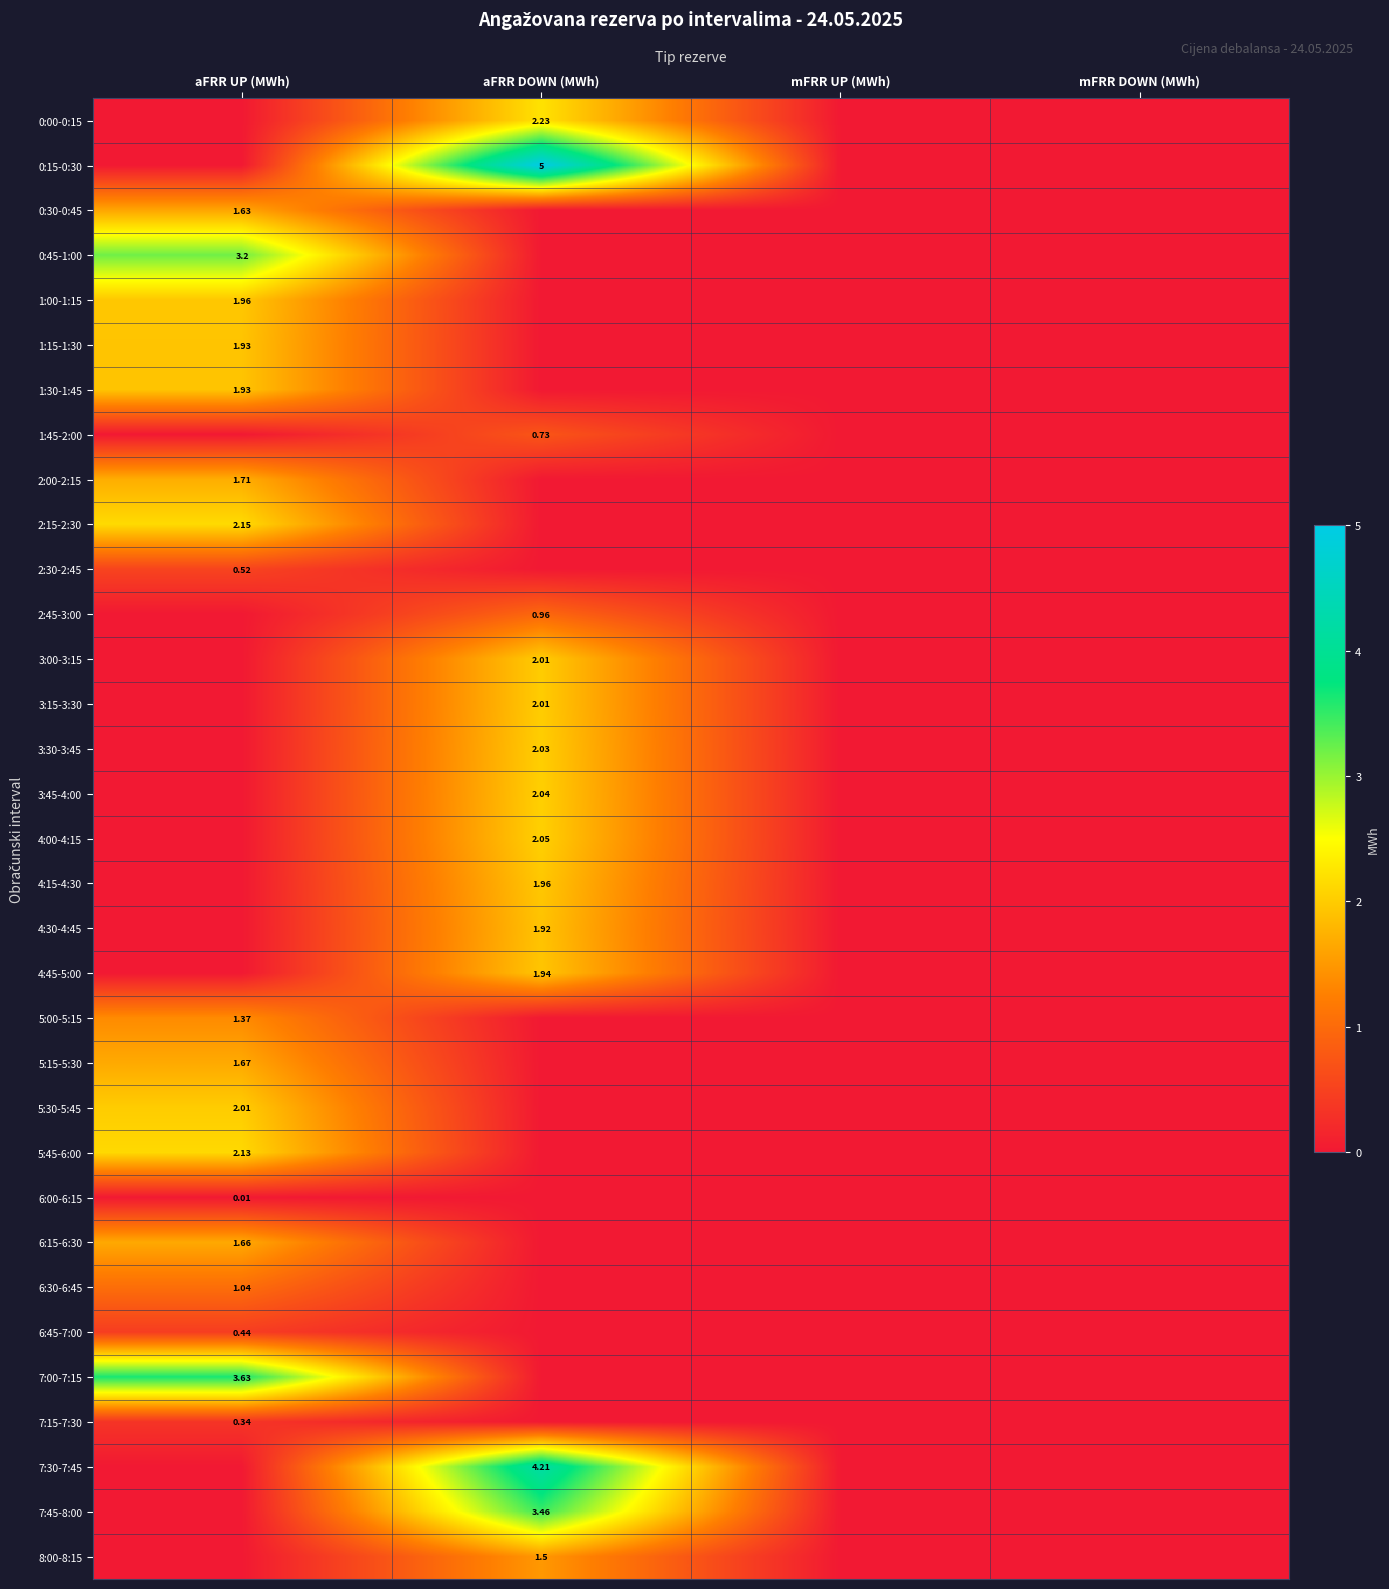

The value of 2:30-2:45 at aFRR UP (MWh) is 0.5. True or false?

True